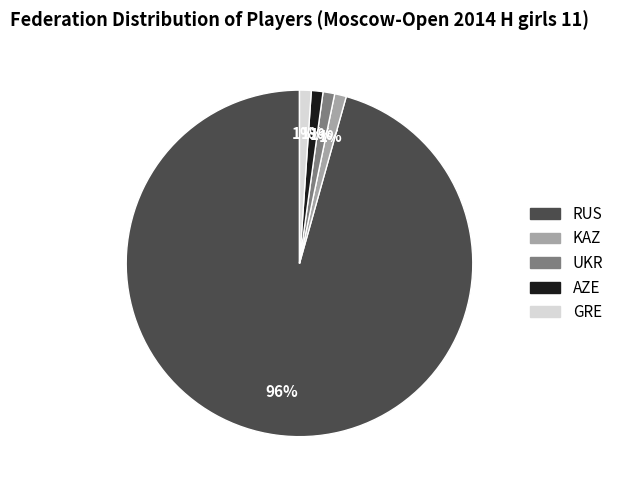

Do RUS and GRE together represent more than half of the pie?

Yes